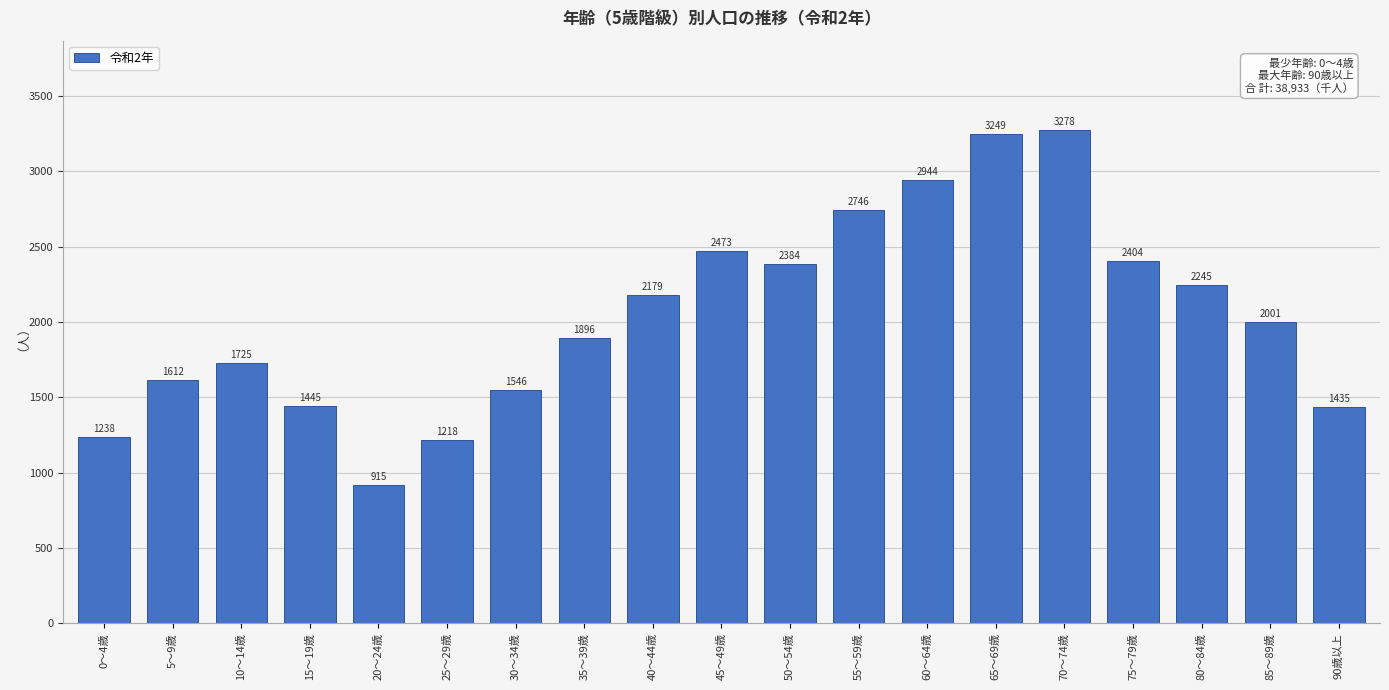

Reading left to right, what are all the values shown in this chart?

1238	1612	1725	1445	915	1218	1546	1896	2179	2473	2384	2746	2944	3249	3278	2404	2245	2001	1435